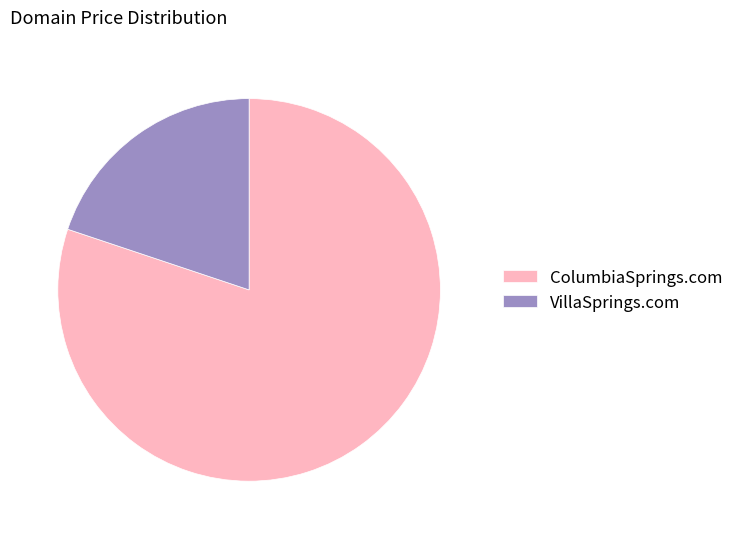

How many segments does this pie chart have?

2